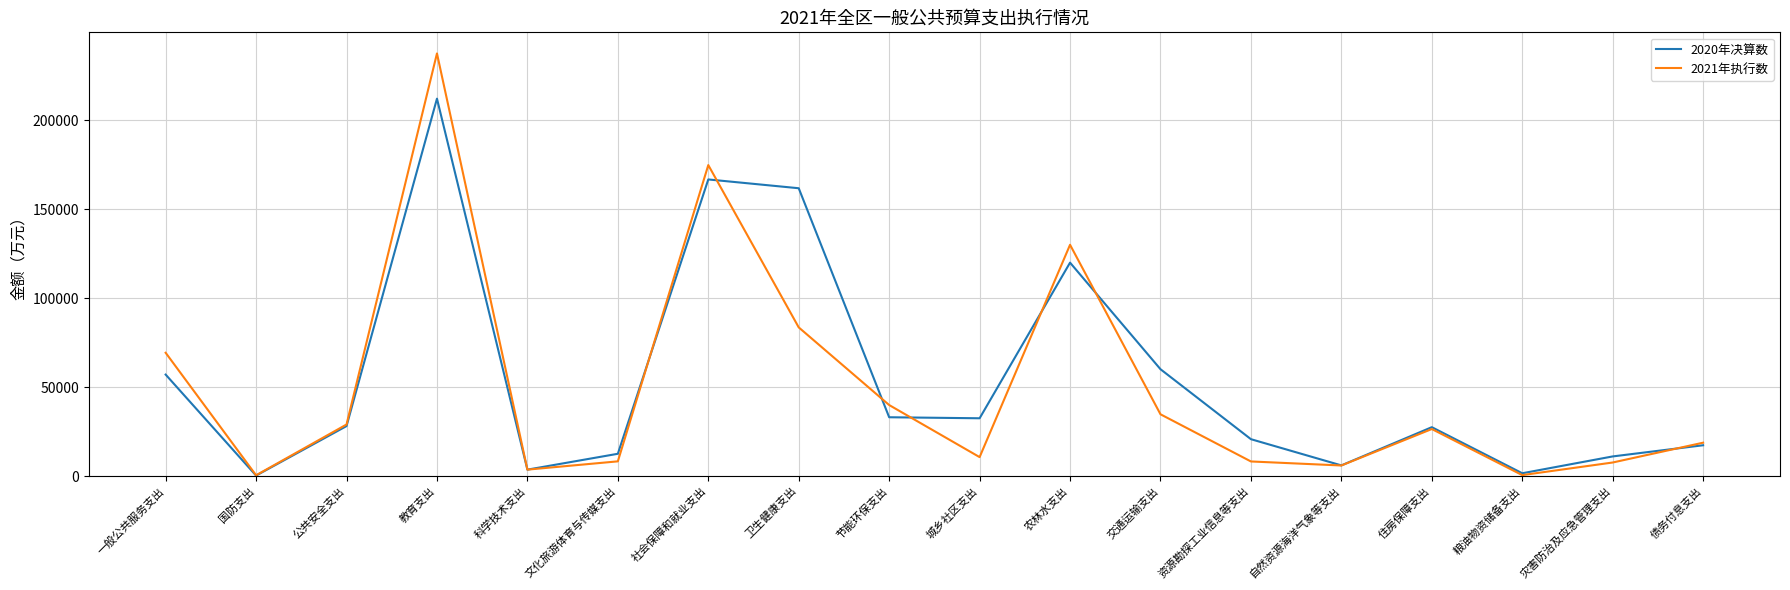

Is the value of 2020年决算数 at 粮油物资储备支出 greater than the value of 2021年执行数 at 文化旅游体育与传媒支出?

No